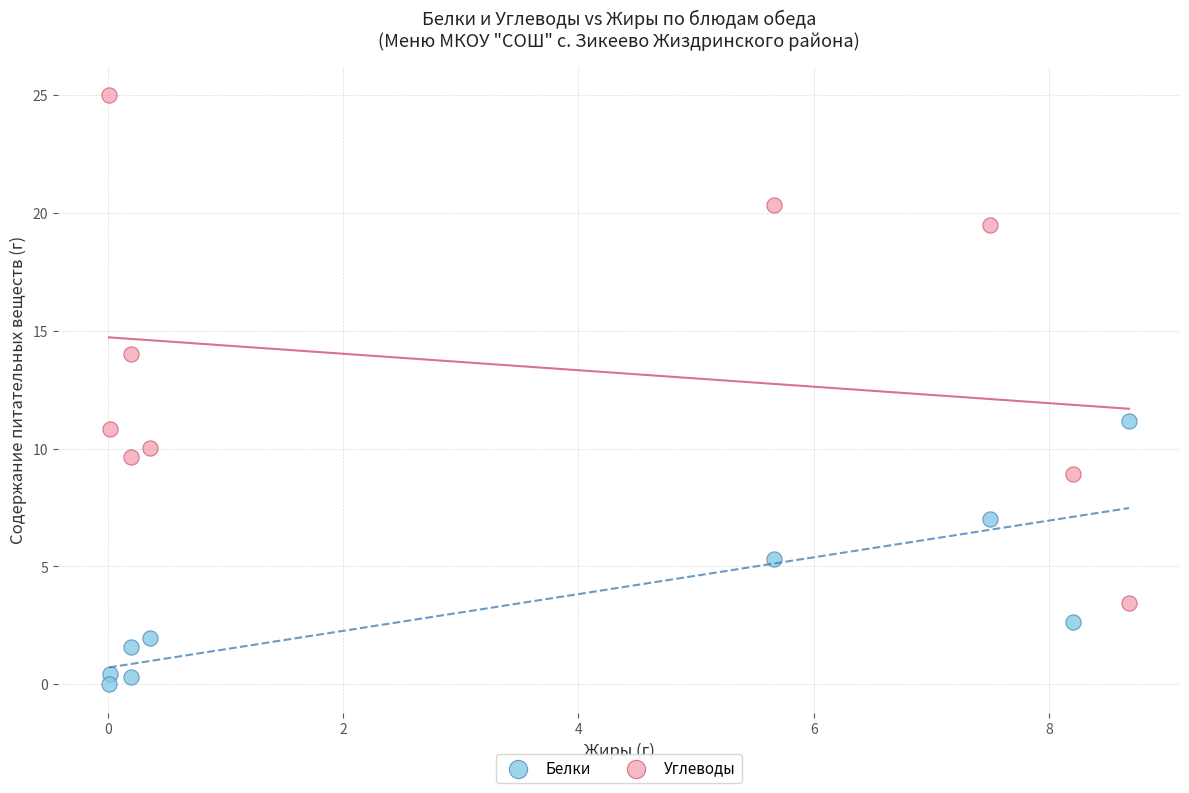

What are all the series names shown in the legend?

Белки, Углеводы